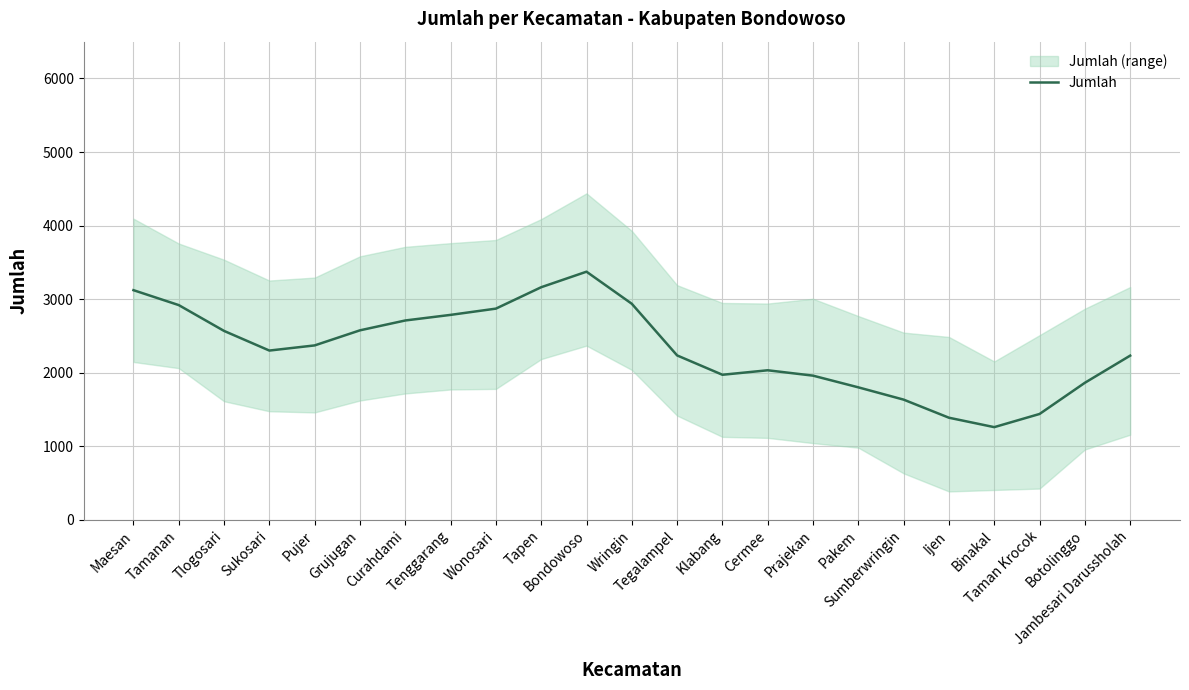

Rank the categories by value from highest to lowest.

Bondowoso, Tapen, Maesan, Wringin, Tamanan, Wonosari, Tenggarang, Curahdami, Grujugan, Tlogosari, Pujer, Sukosari, Tegalampel, Jambesari Darussholah, Cermee, Klabang, Prajekan, Botolinggo, Pakem, Sumberwringin, Taman Krocok, Ijen, Binakal